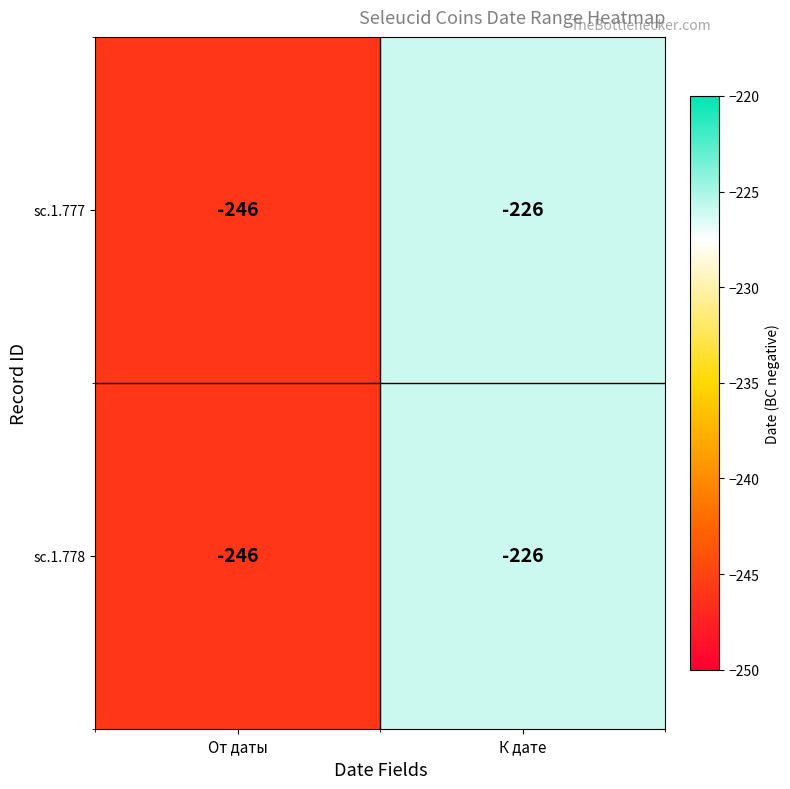

Is it true that sc.1.778 equals -226 at К дате?

True